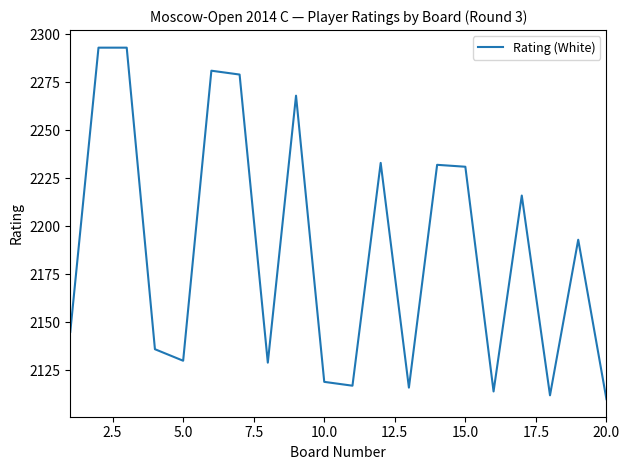

What is the greatest value displayed?

2293